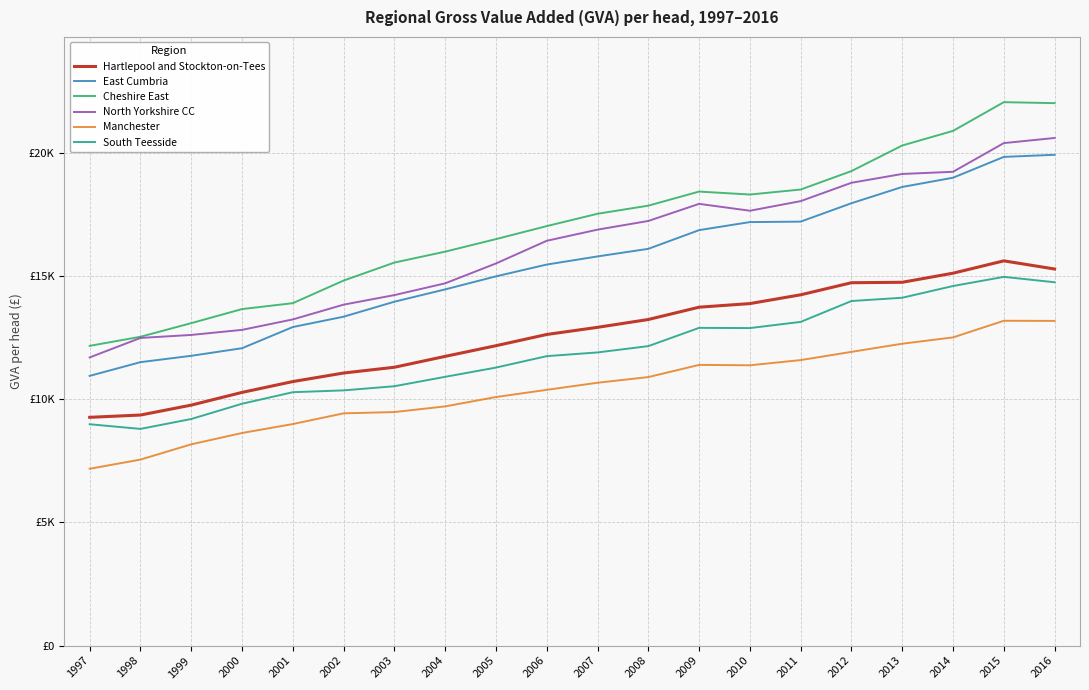

Is this an area chart (filled region under the line)?

No